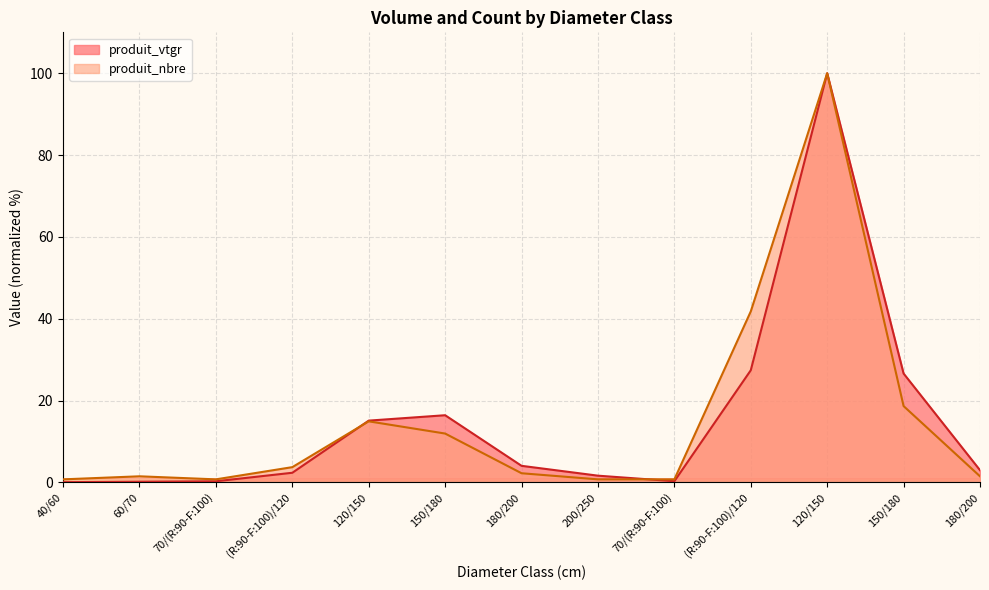

Which category has the highest value in the produit_nbre series?

120/150